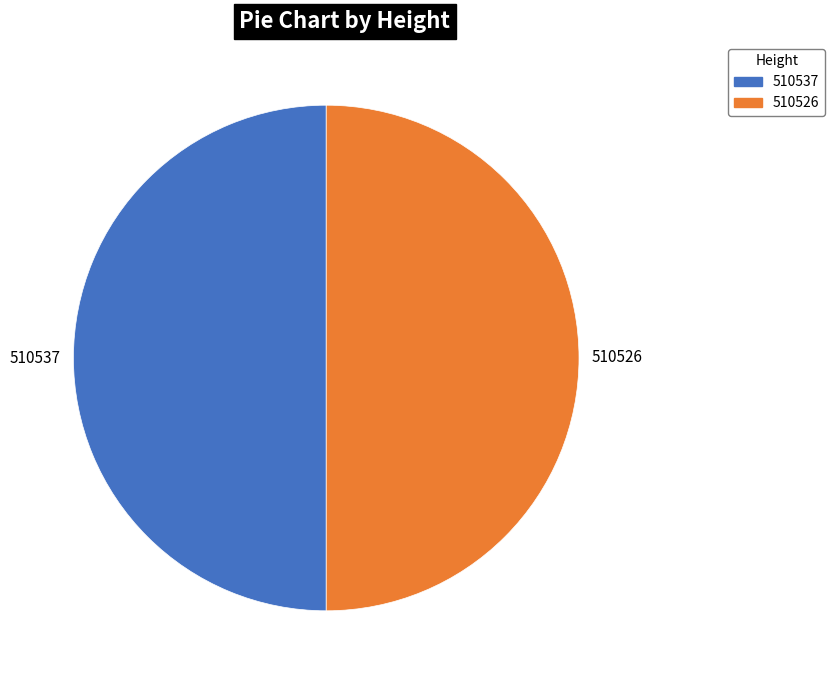

Count the number of slices in the pie.

2